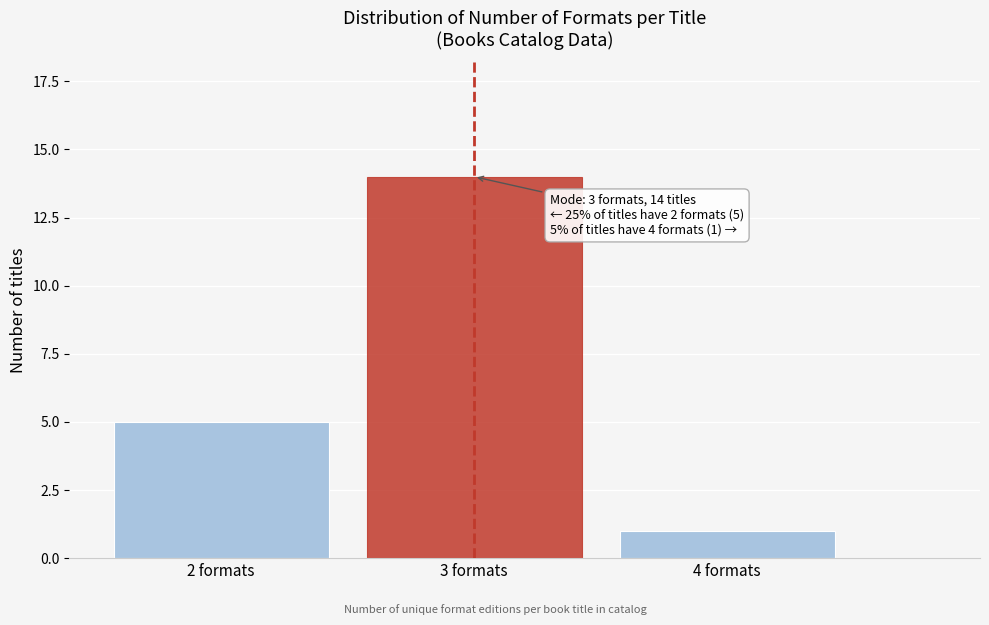

Reading left to right, what are all the values shown in this chart?

2 formats=5	3 formats=14	4 formats=1